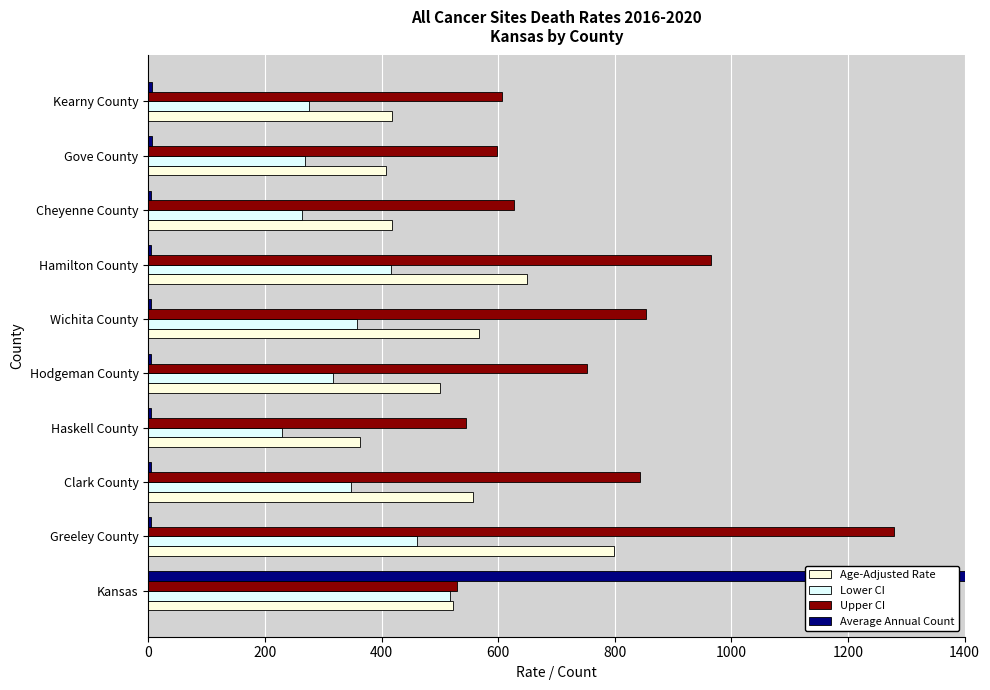

What is the difference between the maximum and second lowest values in the Lower CI series?

252.7